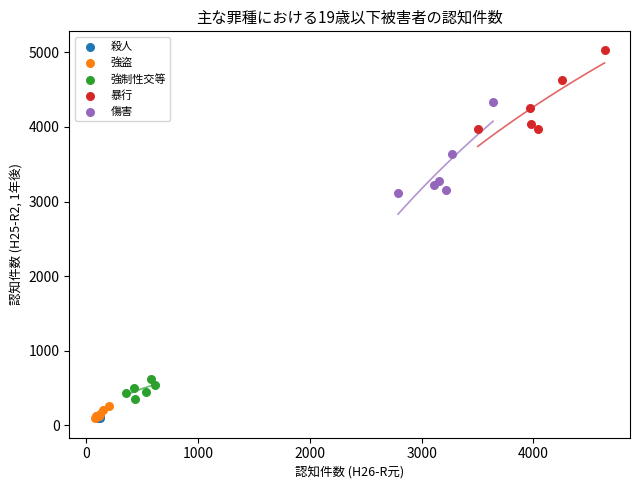

What are all the series names shown in the legend?

殺人, 強盗, 強制性交等, 暴行, 傷害